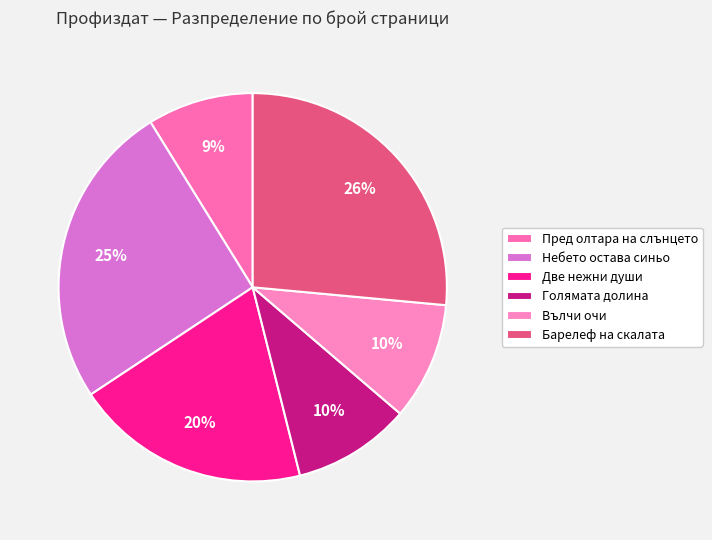

Is it true that Пред олтара на слънцето is 18% of the pie?

False